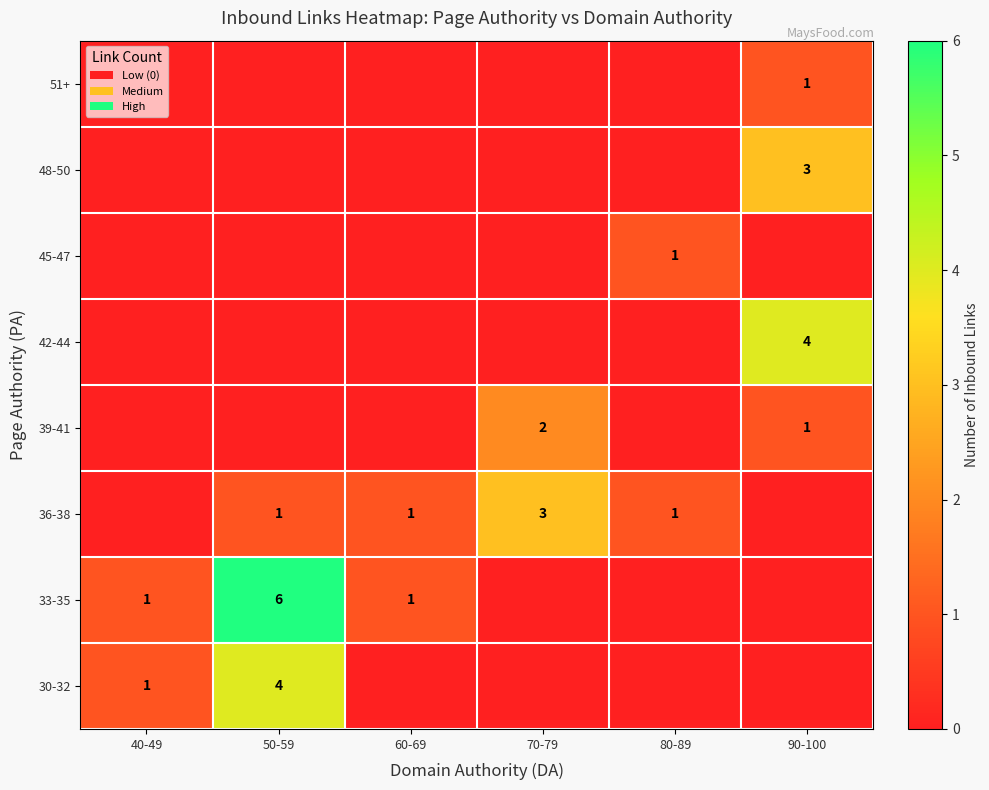

Is it true that 51+ equals 0 at 90-100?

False